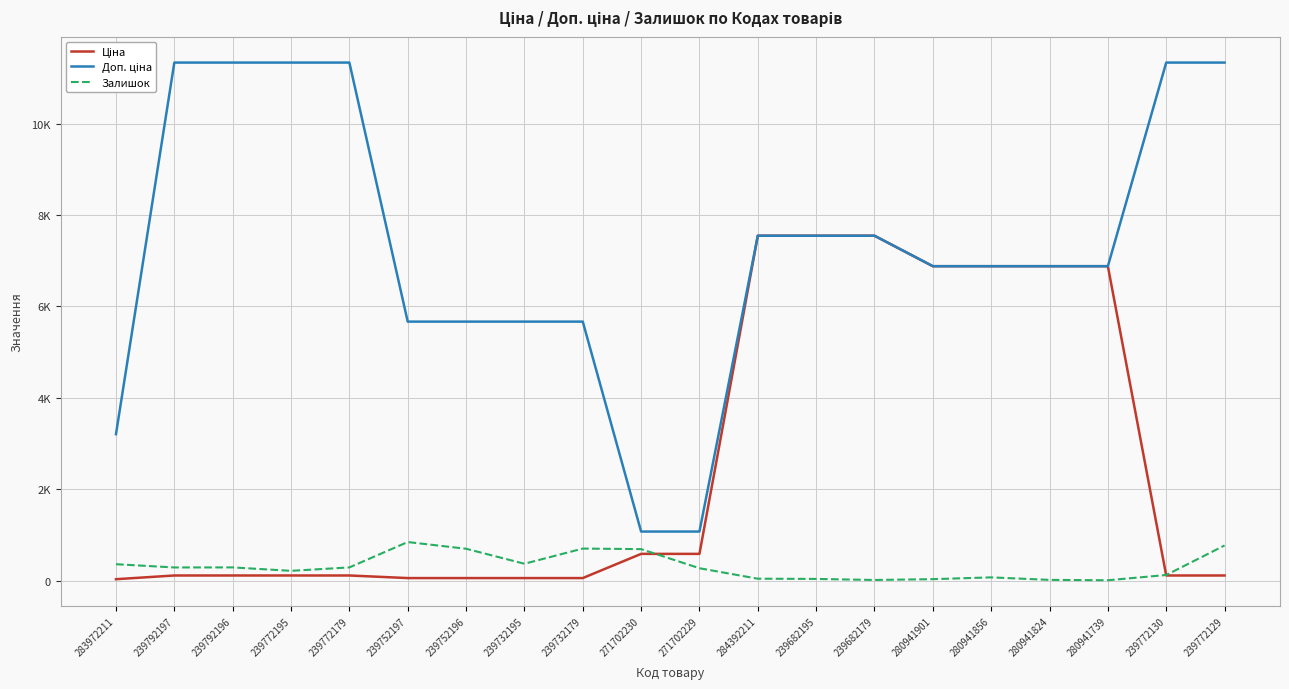

Is this an area chart (filled region under the line)?

No